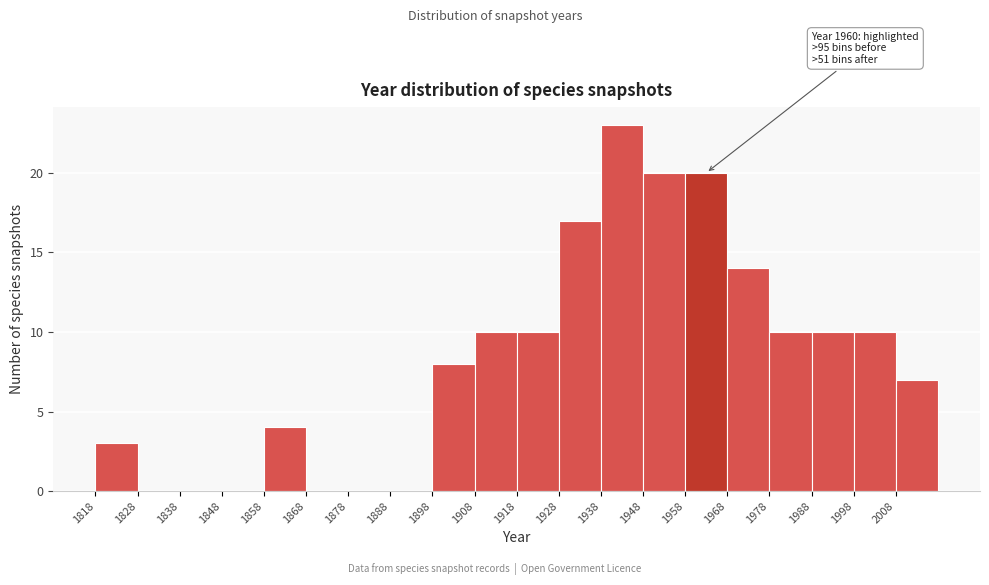

Which range on the x-axis has the tallest bar?

1938 to 1948